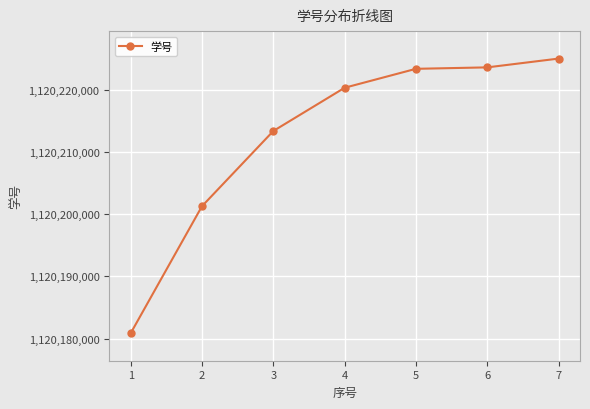

True or false: there are more than 2 points higher than both neighbors.

False